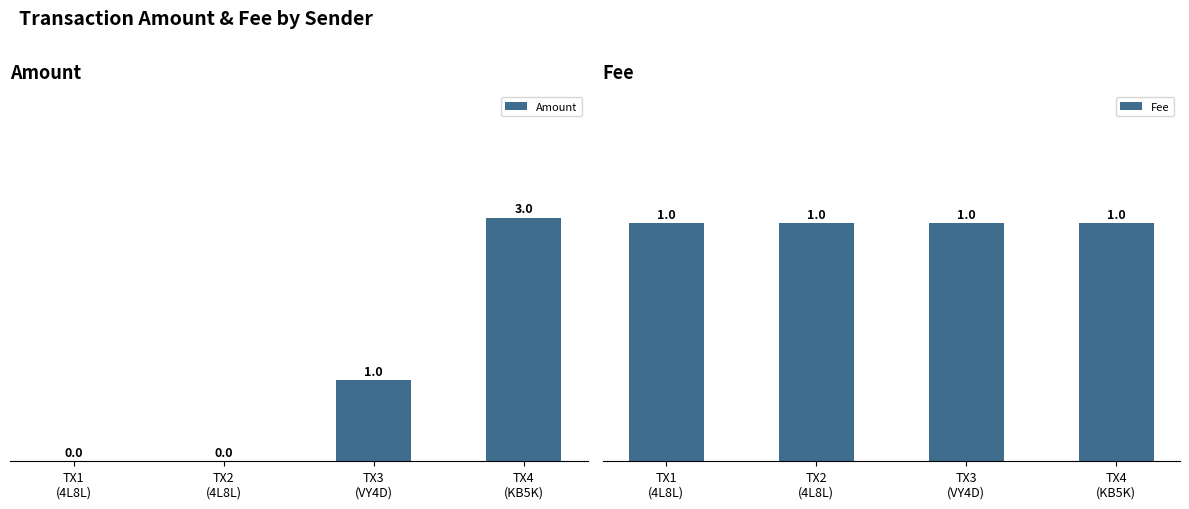

The Fee series shows 2 at TX1
(4L8L). True or false?

False